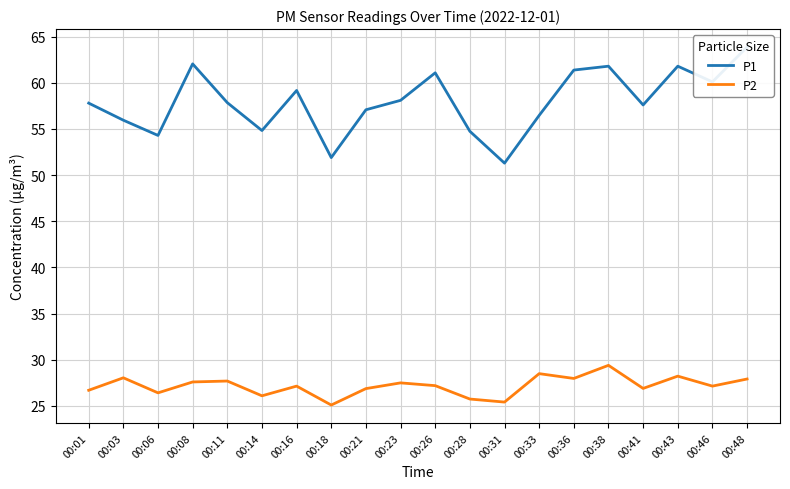

Which category has the highest value in the P2 series?

00:38